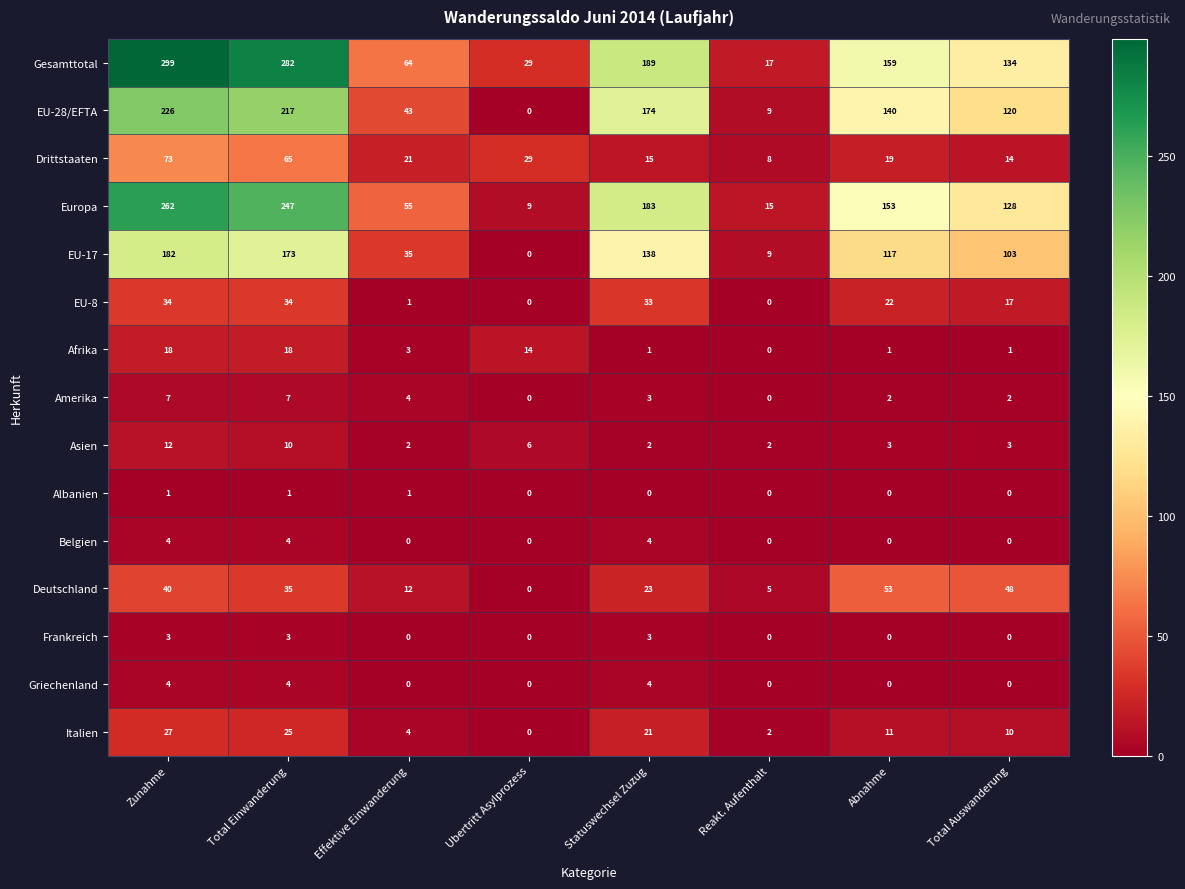

Is it true that Asien equals 3 at Abnahme?

True